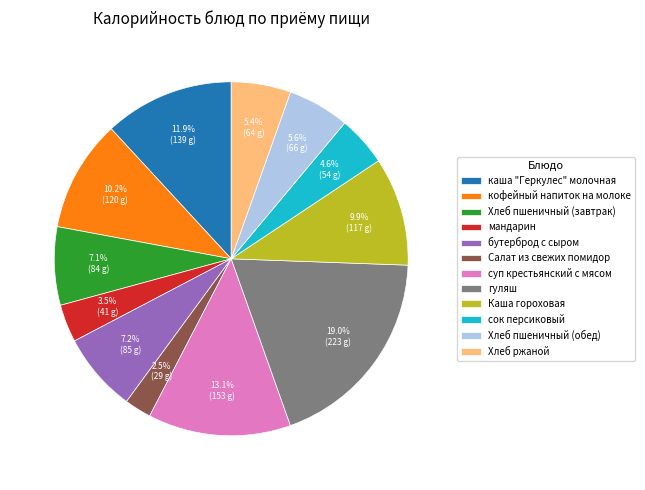

Does Хлеб ржаной account for over 50% of the chart?

No